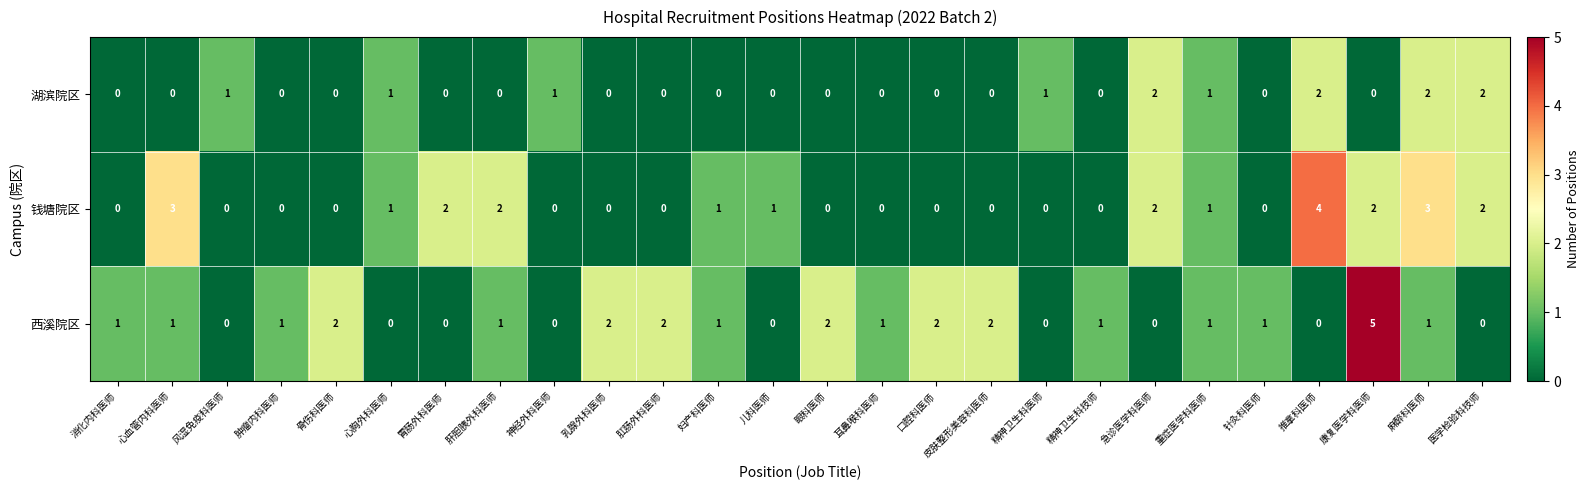

What is the sum of all 钱塘院区 values?

24